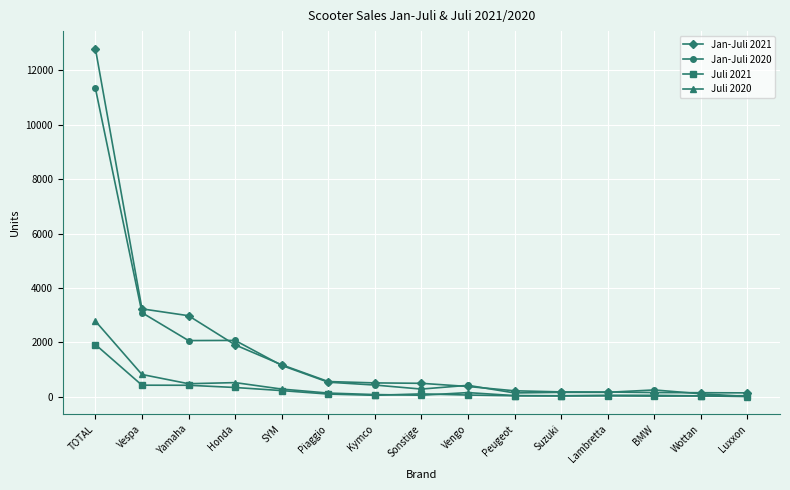

Which series has the widest spread of values?

Jan-Juli 2021